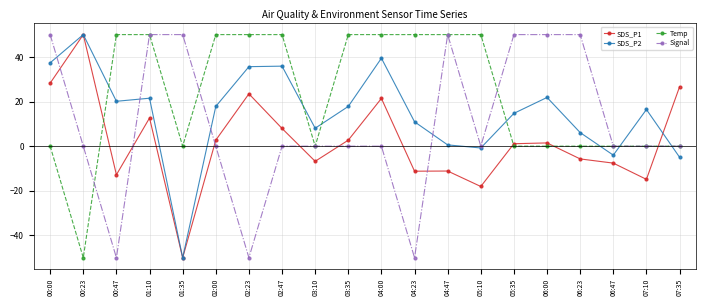

At which category is the sum across all series the highest?

01:10